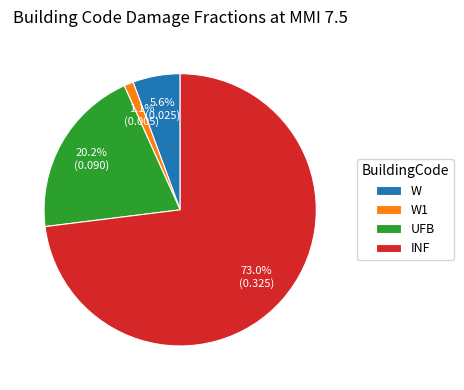

How many segments does this pie chart have?

4